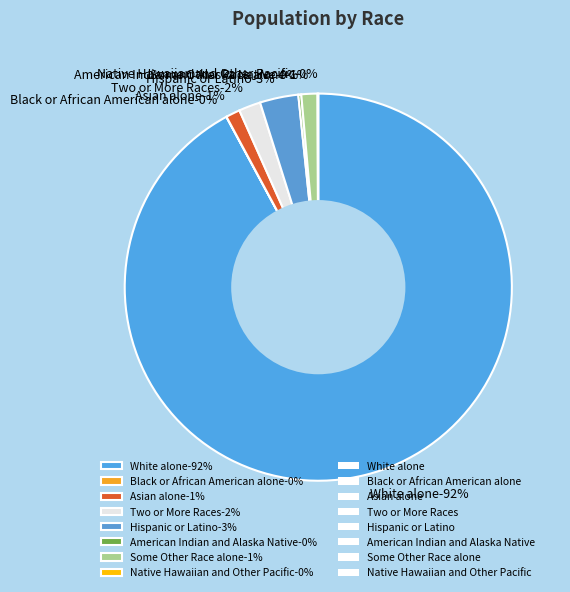

How many slices are in this pie chart?

8